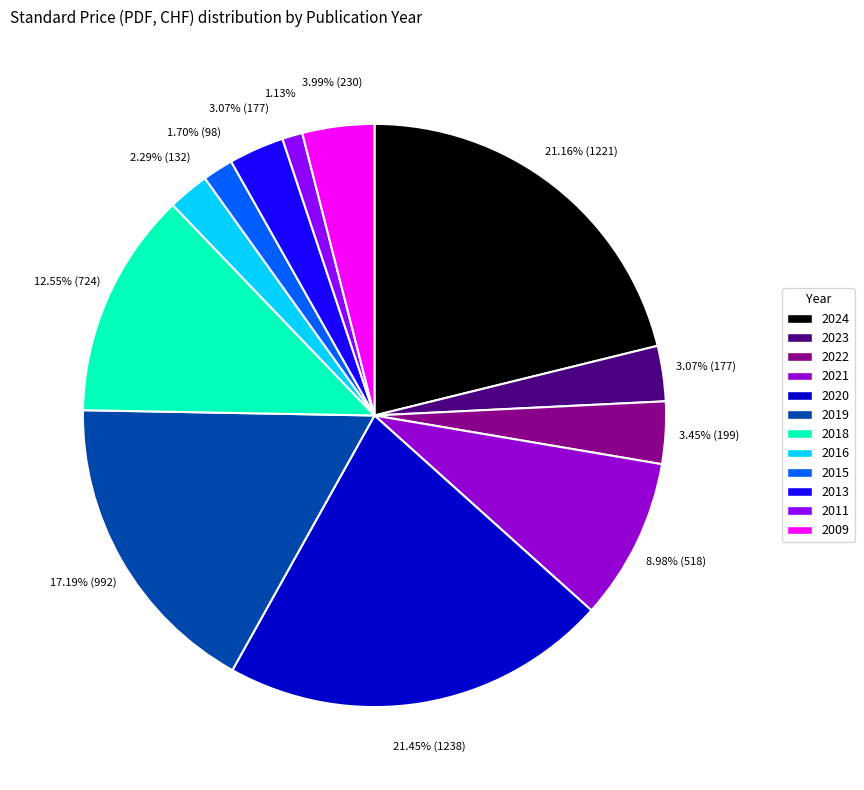

To the nearest percent, what percentage of the pie is 2018?

13%